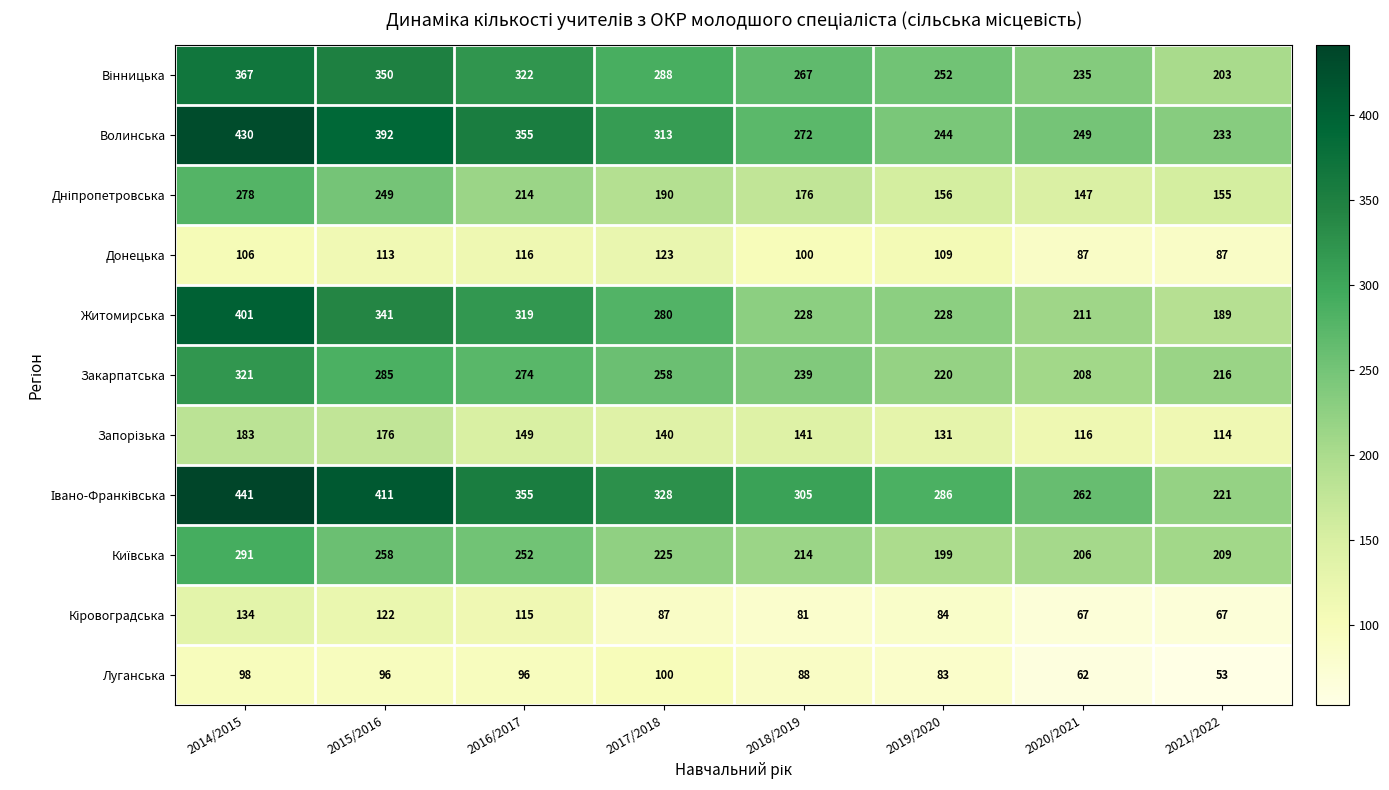

What is the total value across all series at 2021/2022?

1747